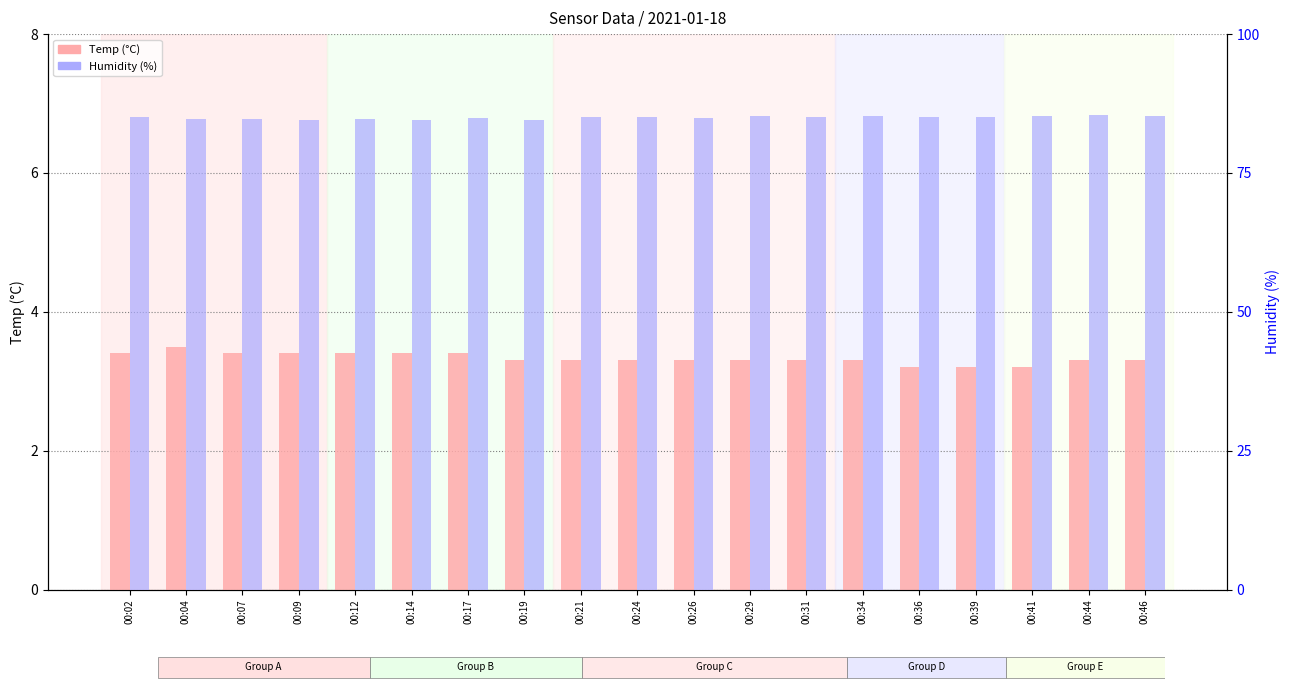

Which series has the largest total across all categories?

Humidity